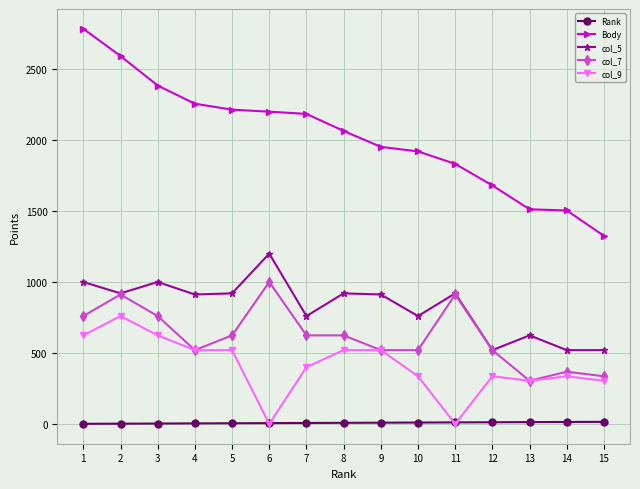

The value of col_5 at 14 is 736. True or false?

False